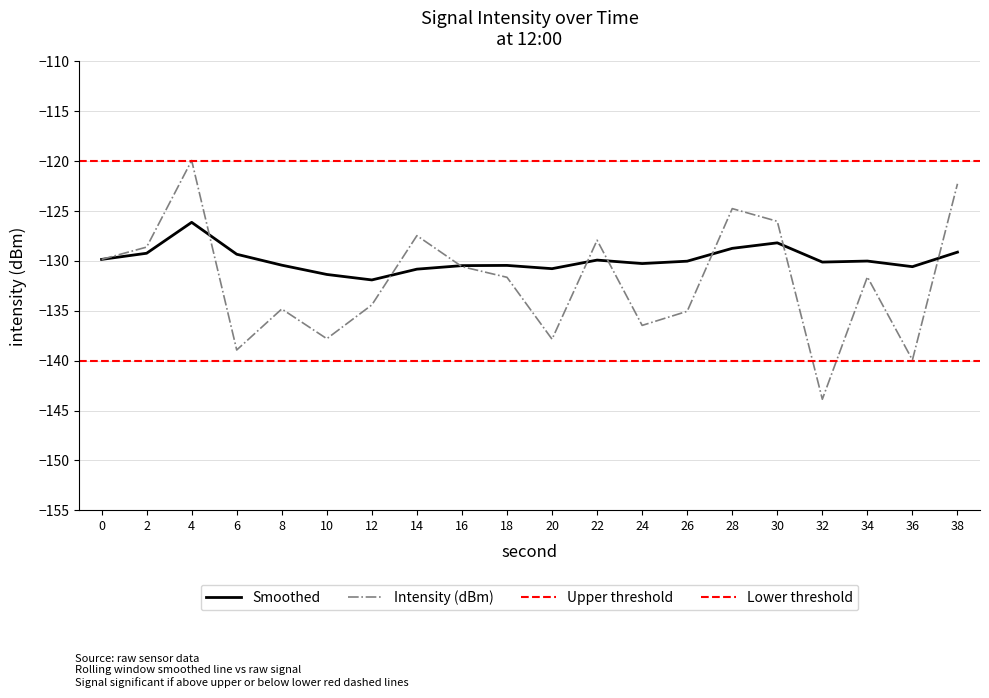

At which label is Intensity (dBm) closest to -131?

16